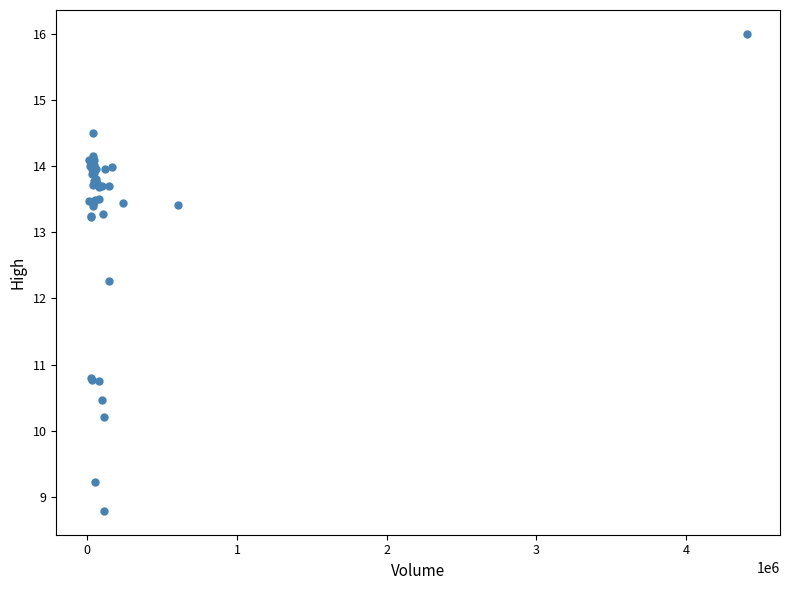

What Y value in the scatter plot is closest to 12?

12.3